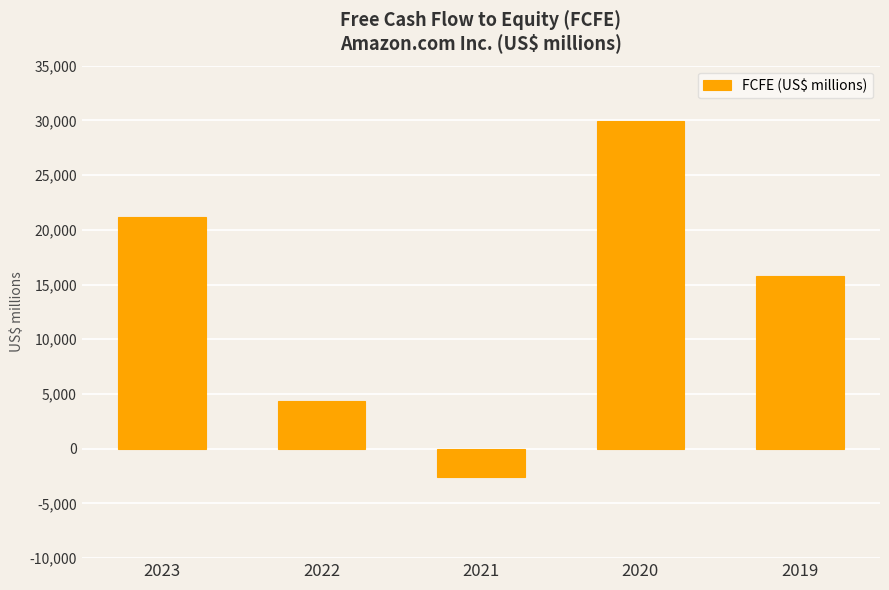

Reading left to right, extract all data points from this chart.

21205	4397	-2616	29969	15786